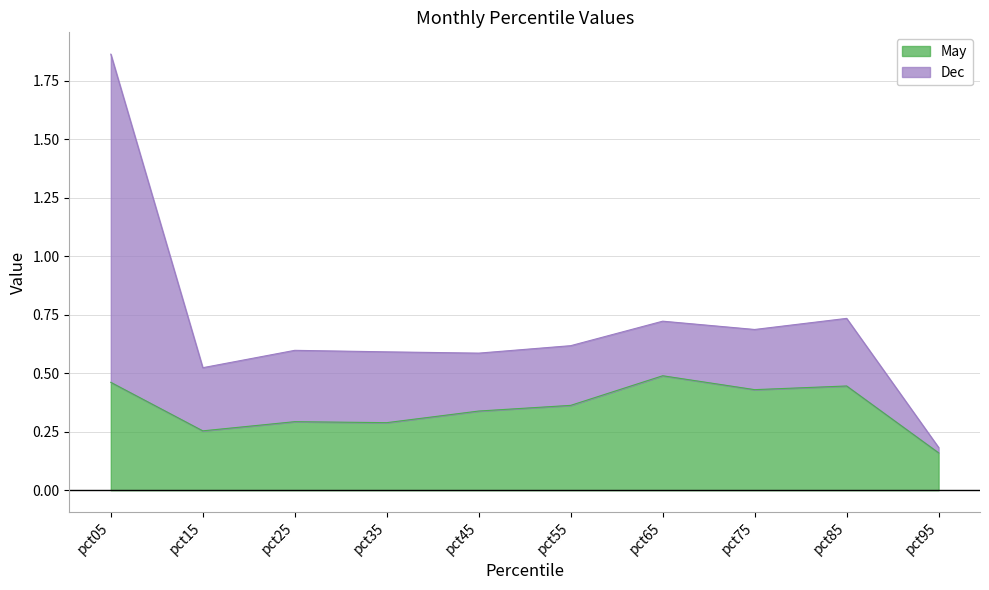

How many points are higher than both their immediate neighbors (excluding endpoints)?

3